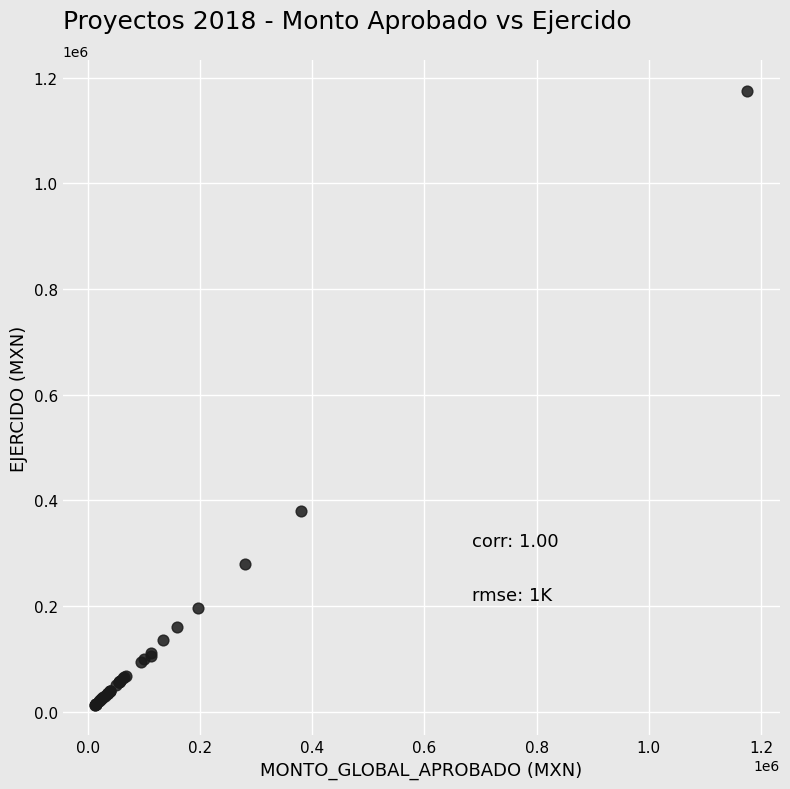

What Y value in the scatter plot is closest to 594557?

379684.0